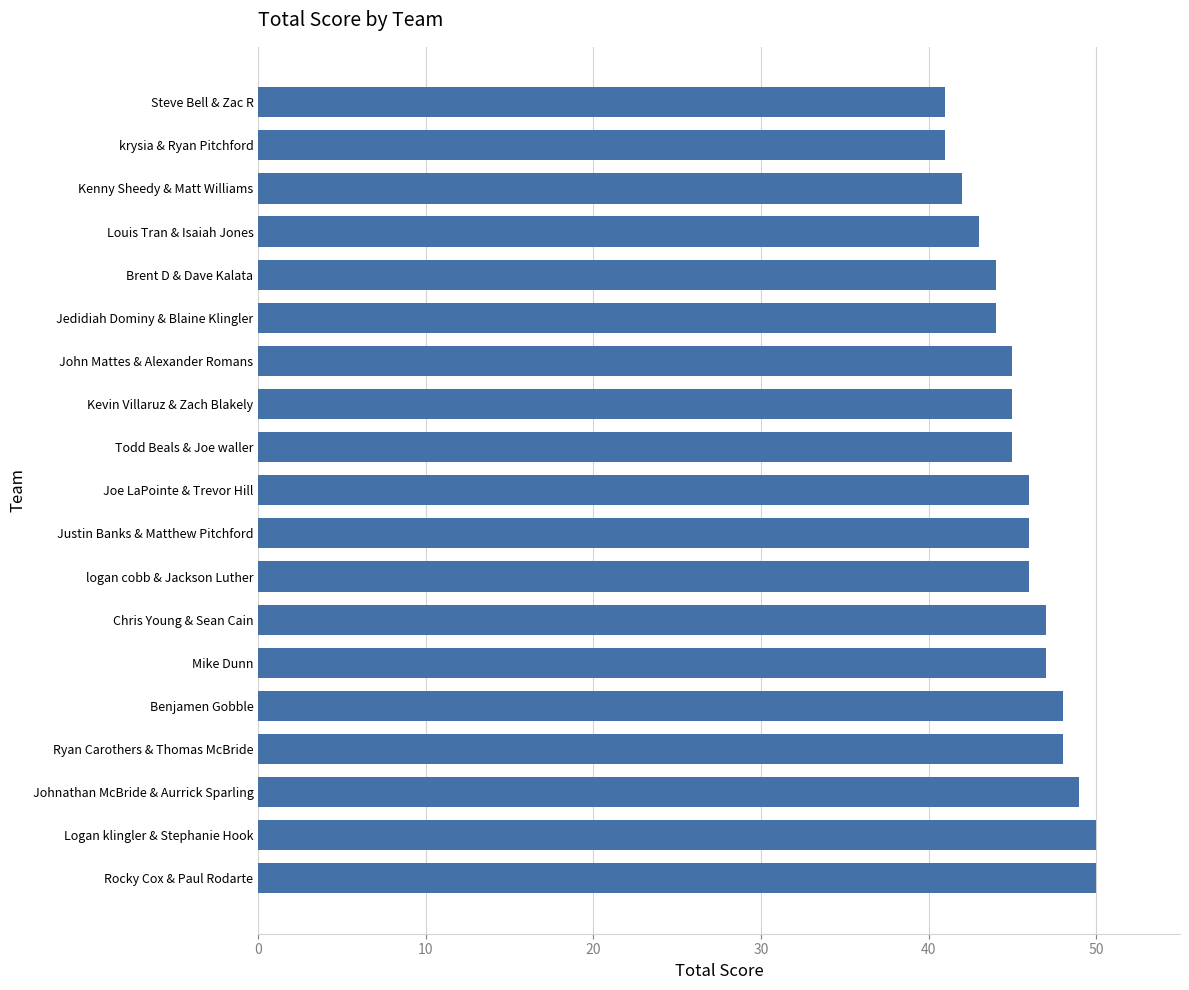

What position from the bottom is Steve Bell & Zac R?

19